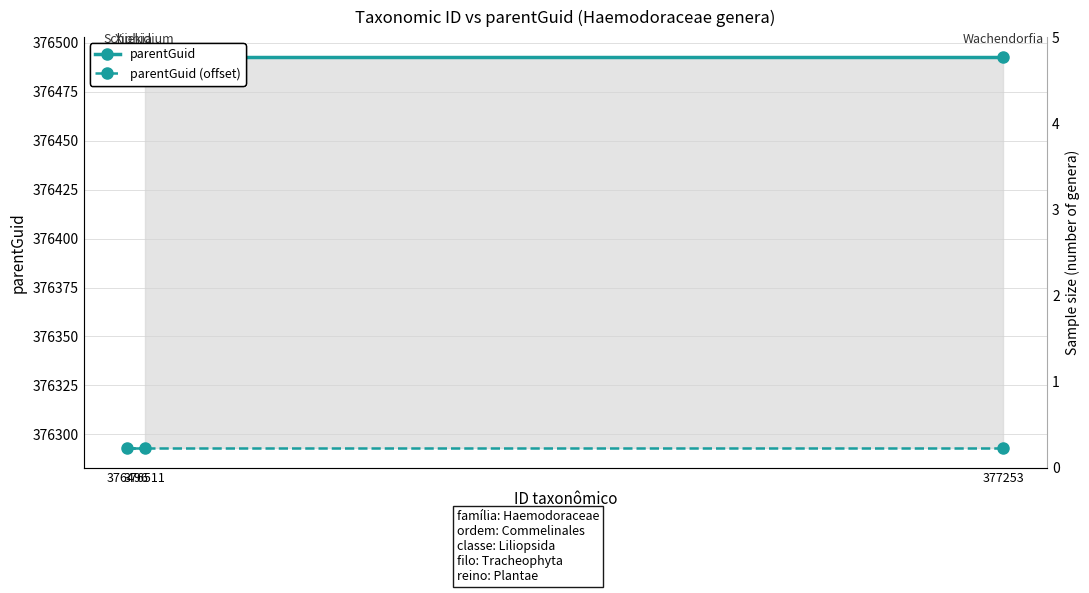

Reading right to left, what are all the values shown in this chart?

parentGuid: 376511=376493	376496=376493	377253=376493
parentGuid (offset): 376511=376293	376496=376293	377253=376293